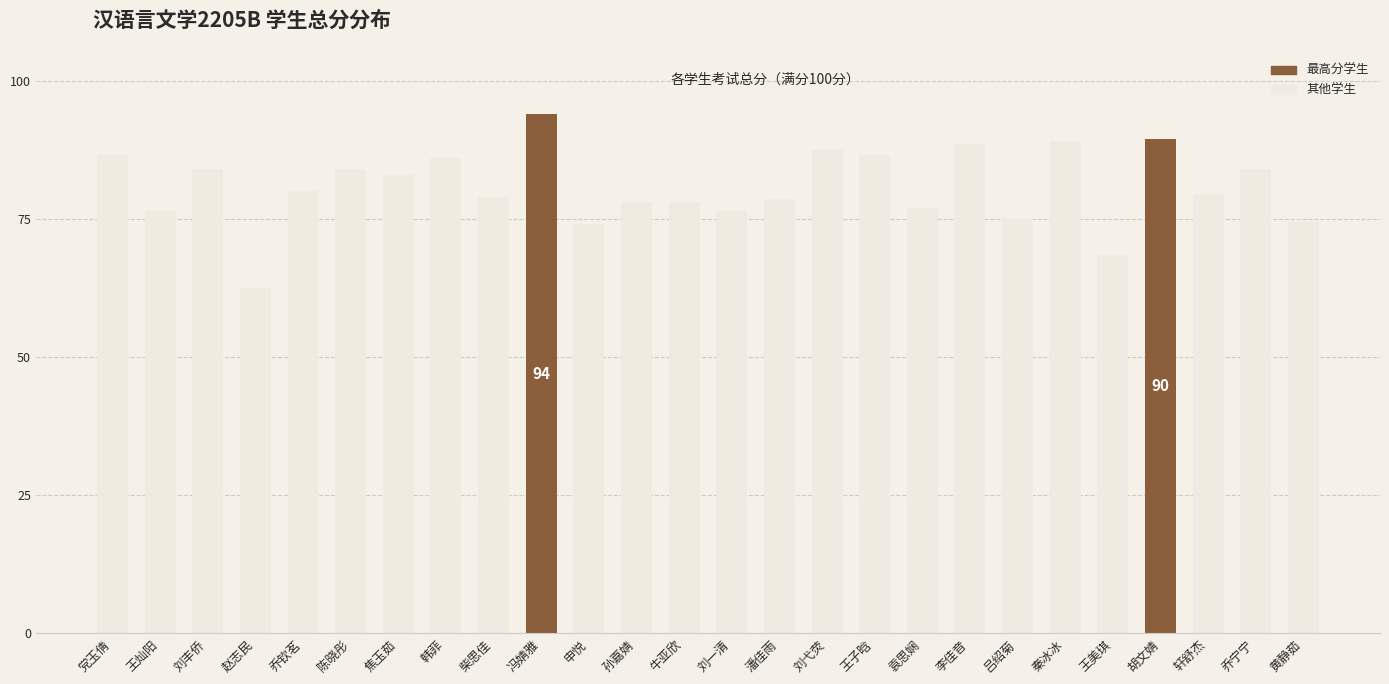

Between 王子晗 and 秦冰冰, which is larger?

秦冰冰